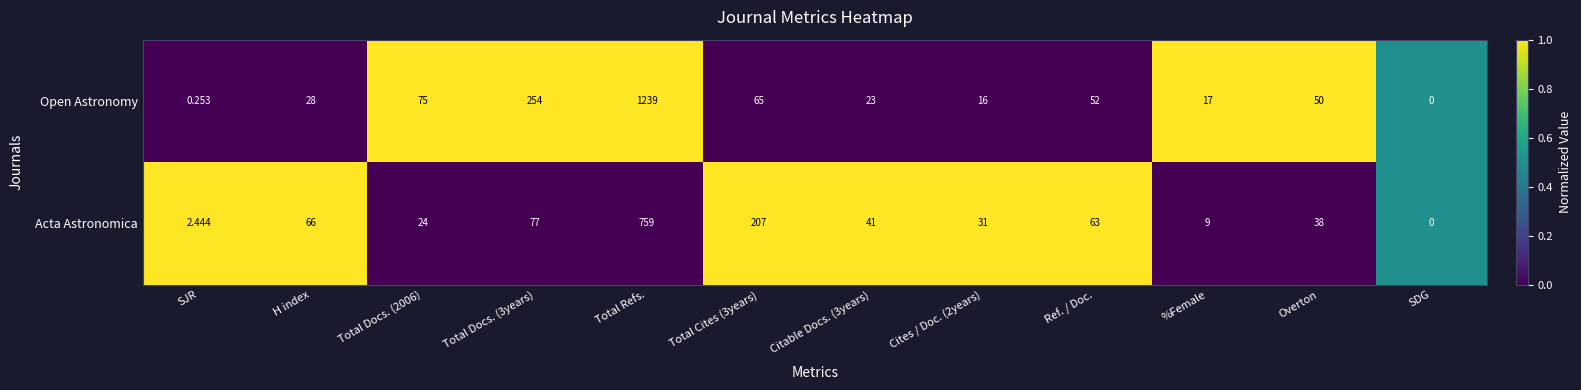

At %Female, list the series in order from largest to smallest.

Open Astronomy, Acta Astronomica